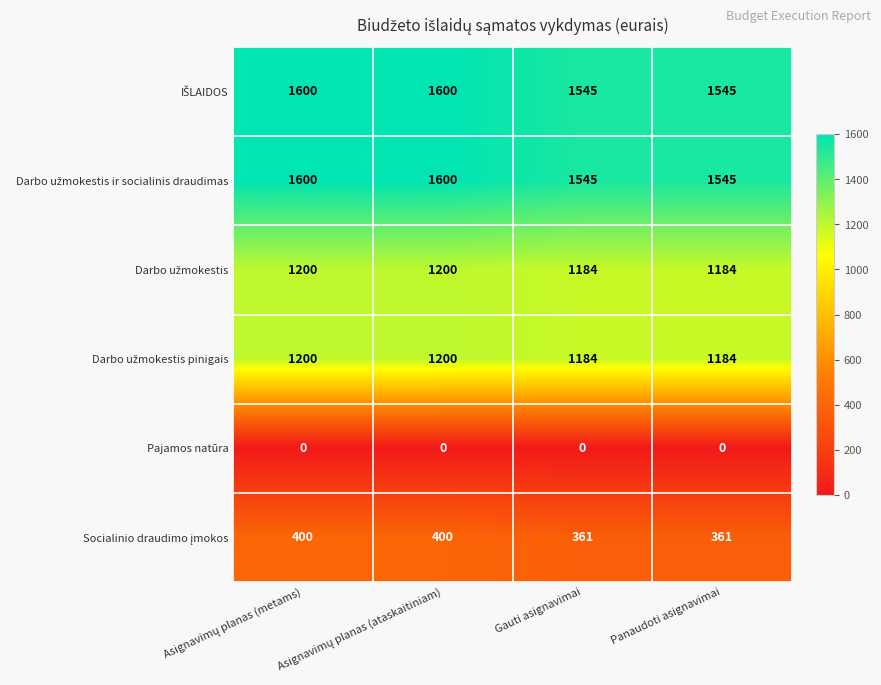

What is the spread (max minus min) of values at Panaudoti asignavimai?

1545